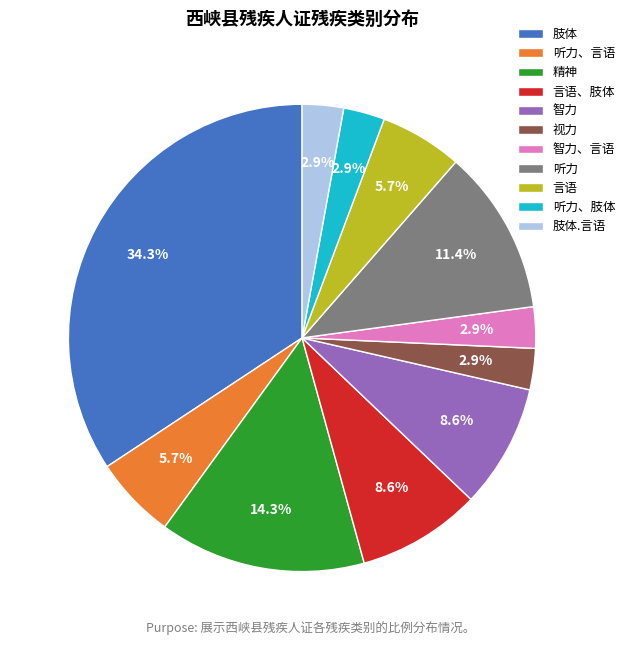

Which category has the biggest portion of the pie?

肢体